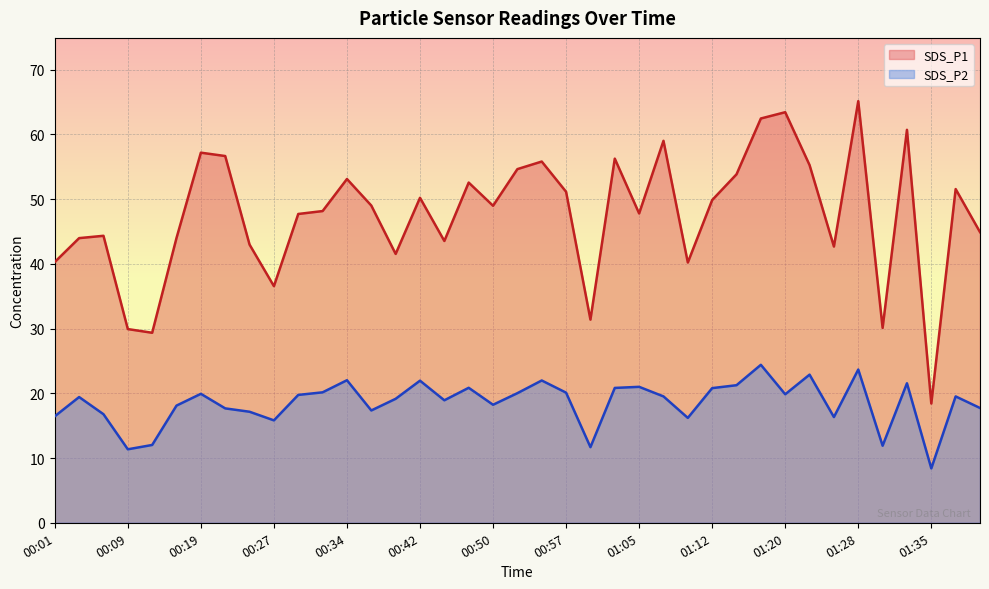

How many lines are shown in the chart?

2